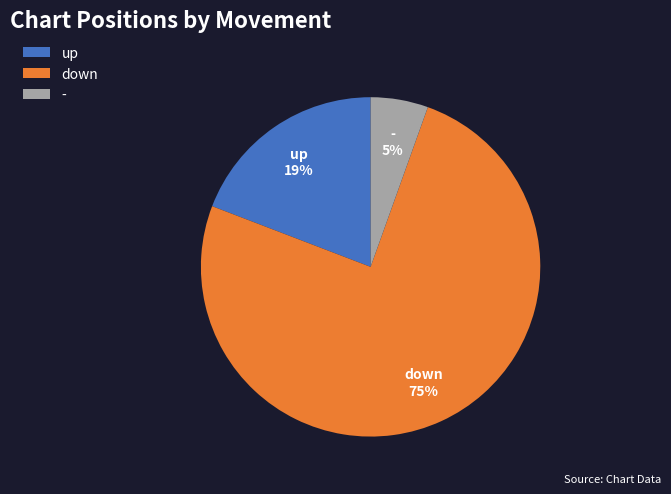

Between down and -, which is larger?

down